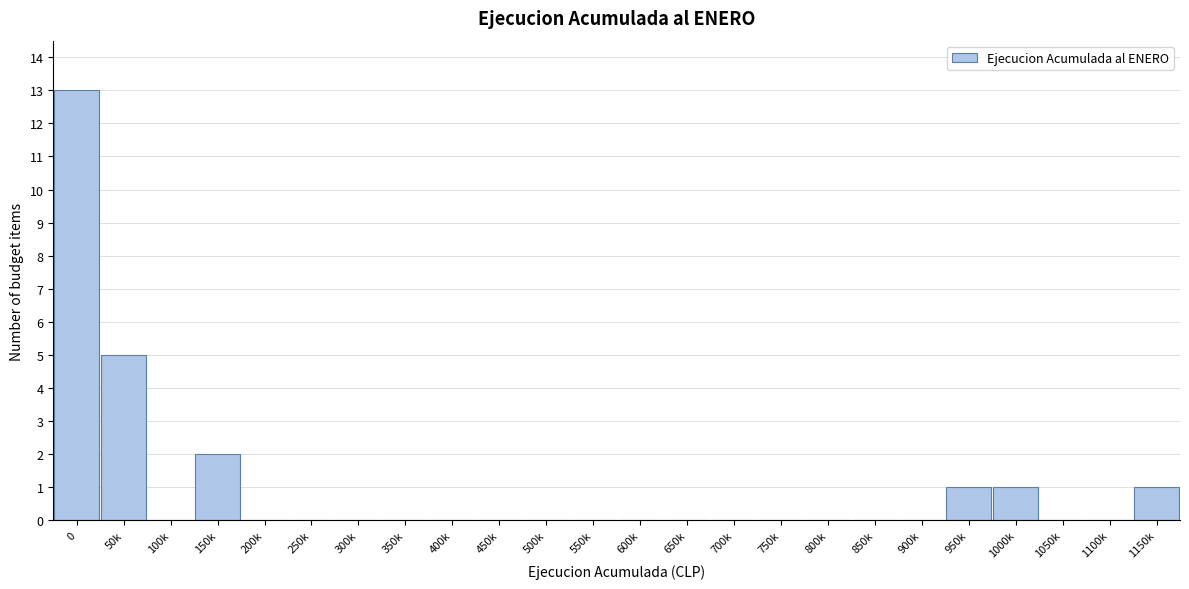

Reading left to right, extract all data points from this chart.

0=13	50k=5	100k=0	150k=2	200k=0	250k=0	300k=0	350k=0	400k=0	450k=0	500k=0	550k=0	600k=0	650k=0	700k=0	750k=0	800k=0	850k=0	900k=0	950k=1	1000k=1	1050k=0	1100k=0	1150k=1